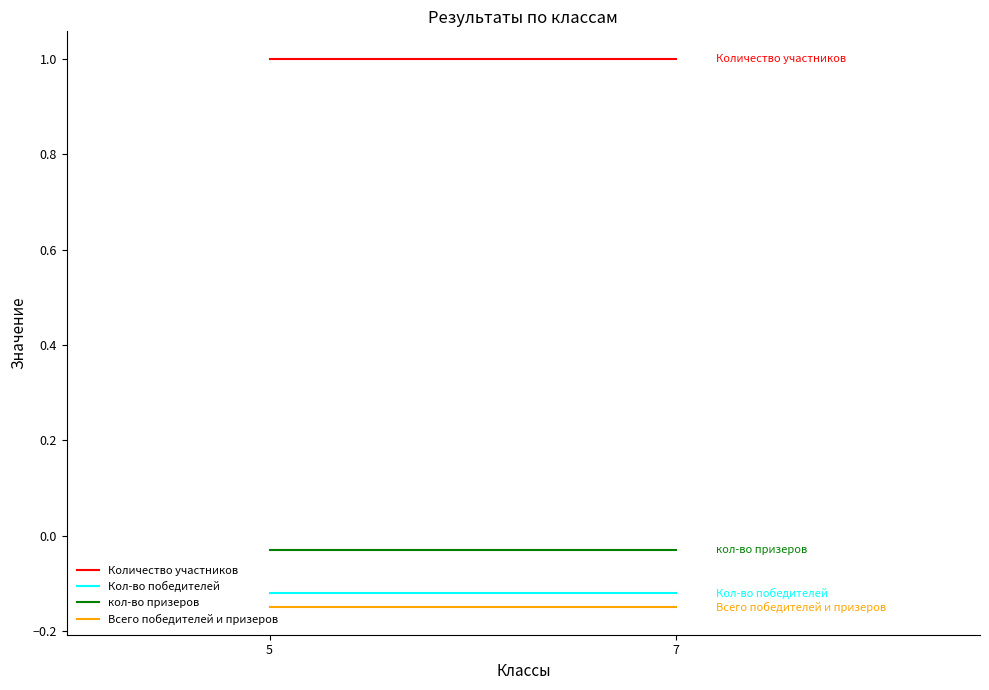

What is the sum of all Всего победителей и призеров values?

-0.3